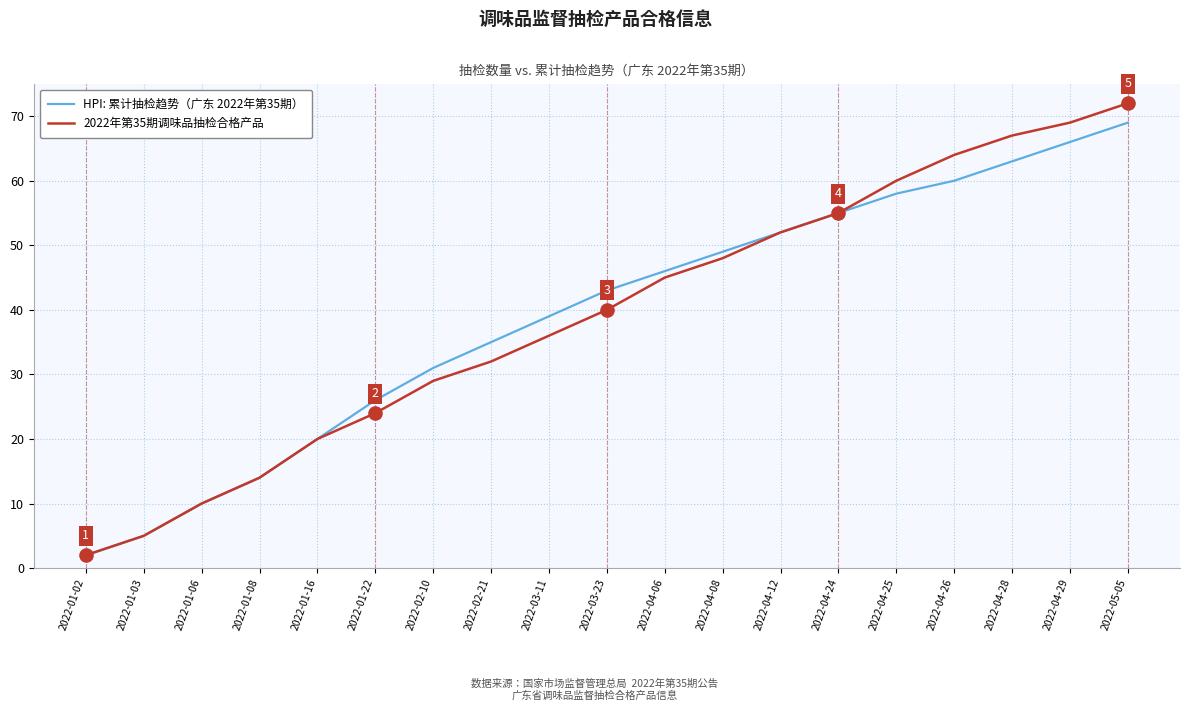

Is the value of HPI: 累计抽检趋势（广东 2022年第35期） at 2022-01-22 greater than the value of 2022年第35期调味品抽检合格产品 at 2022-01-03?

Yes